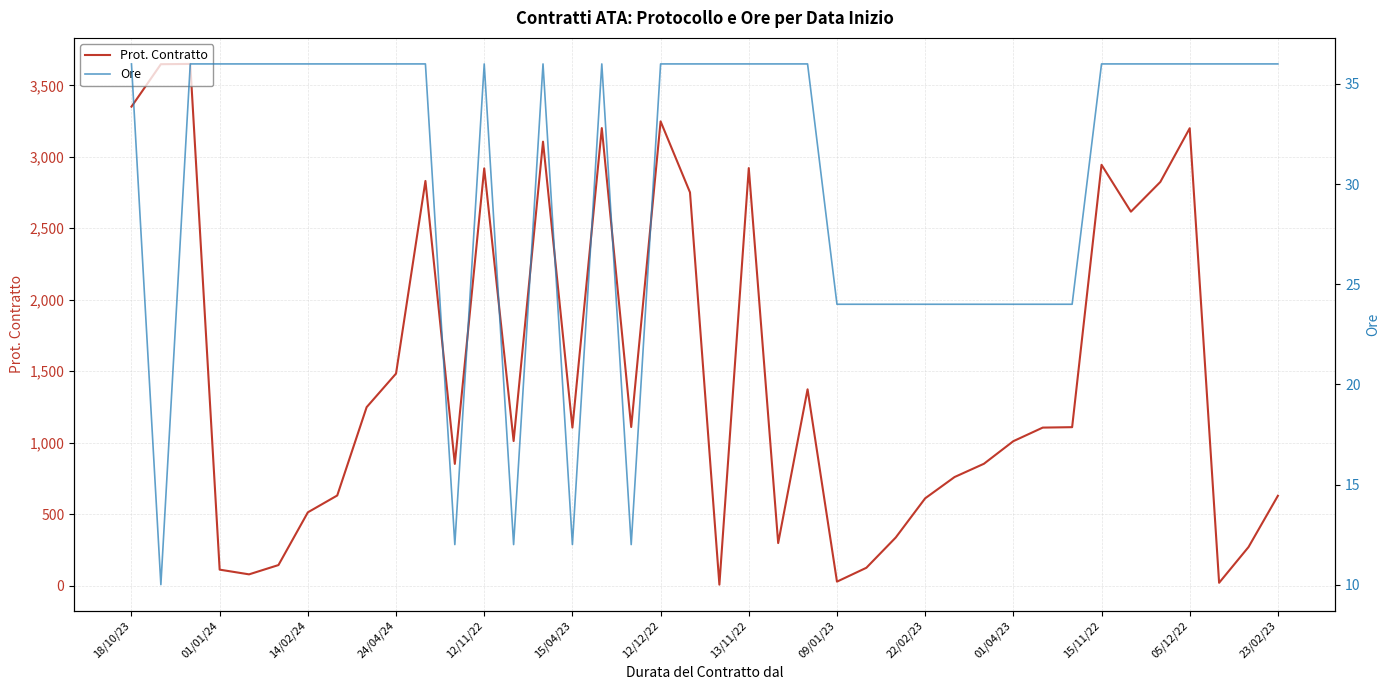

List the series in order of their overall mean, highest first.

Prot. Contratto, Ore